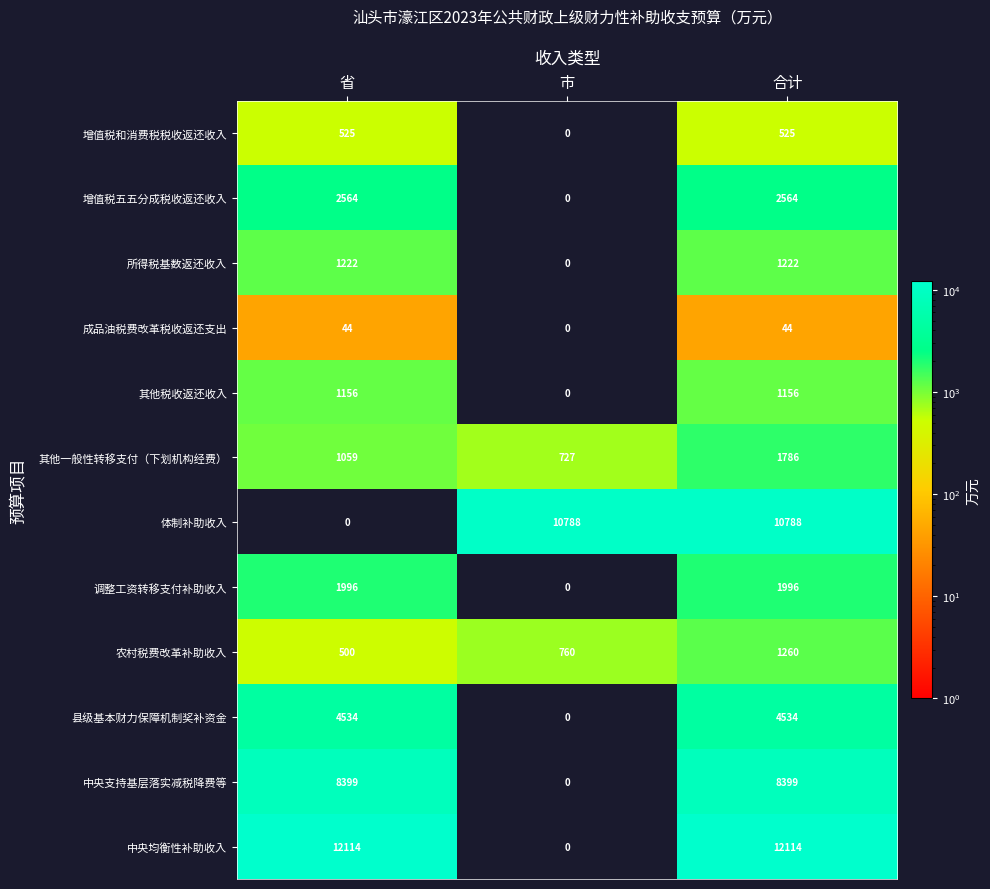

What is the spread (max minus min) of values at 市?

10788